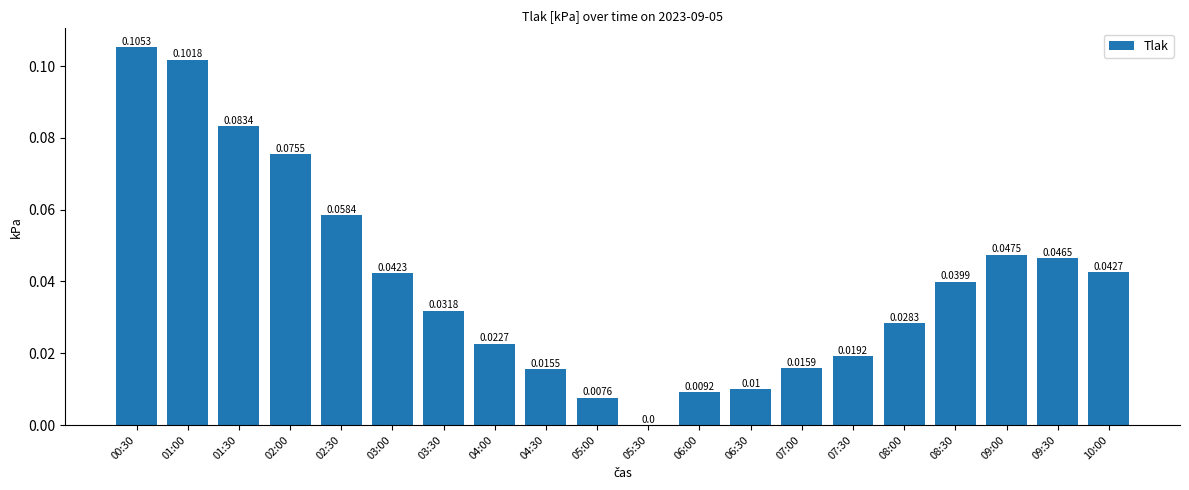

What is the sum of all values?

0.8